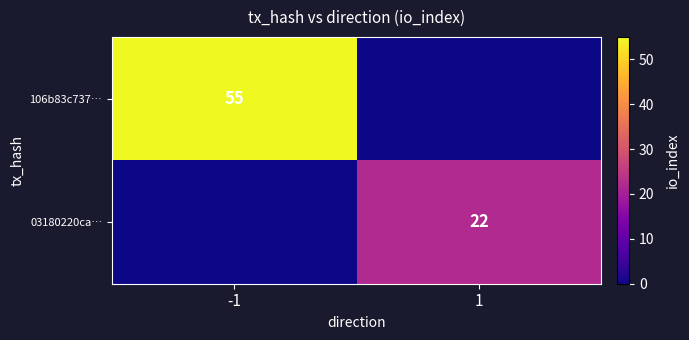

Is the value of 106b83c737… at -1 greater than the value of 03180220ca… at 1?

Yes